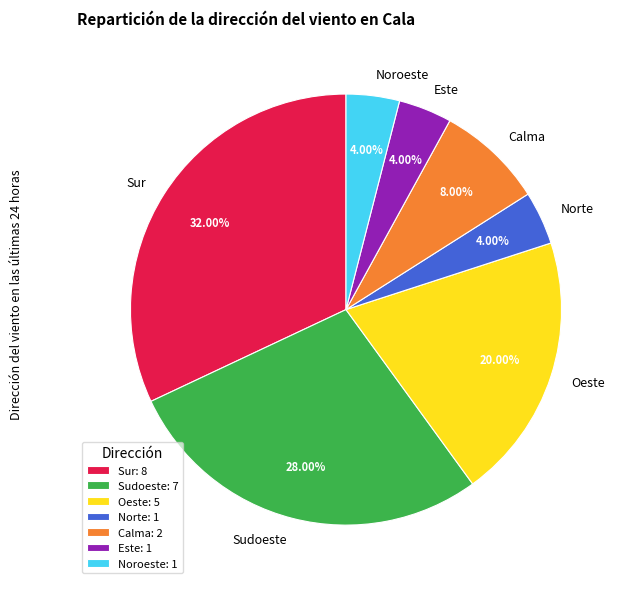

How many segments does this pie chart have?

7